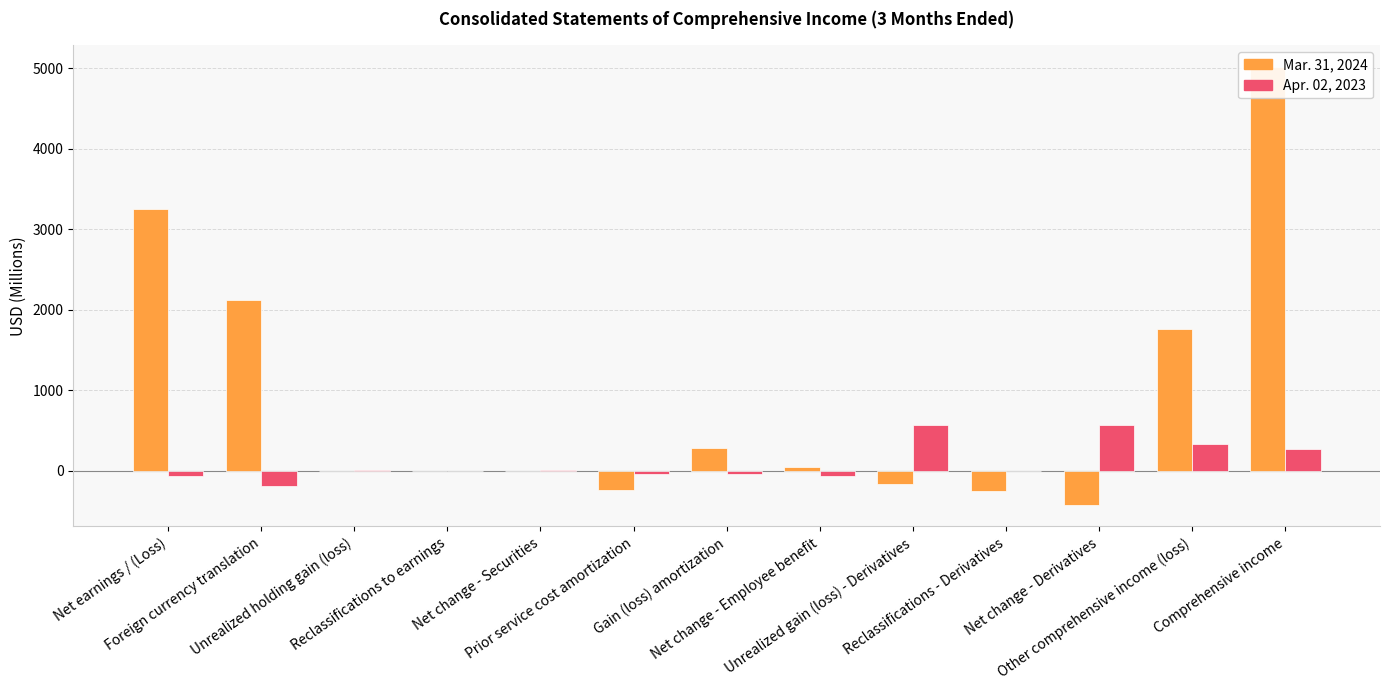

What is the difference between the highest and lowest values at Other comprehensive income (loss)?

1418